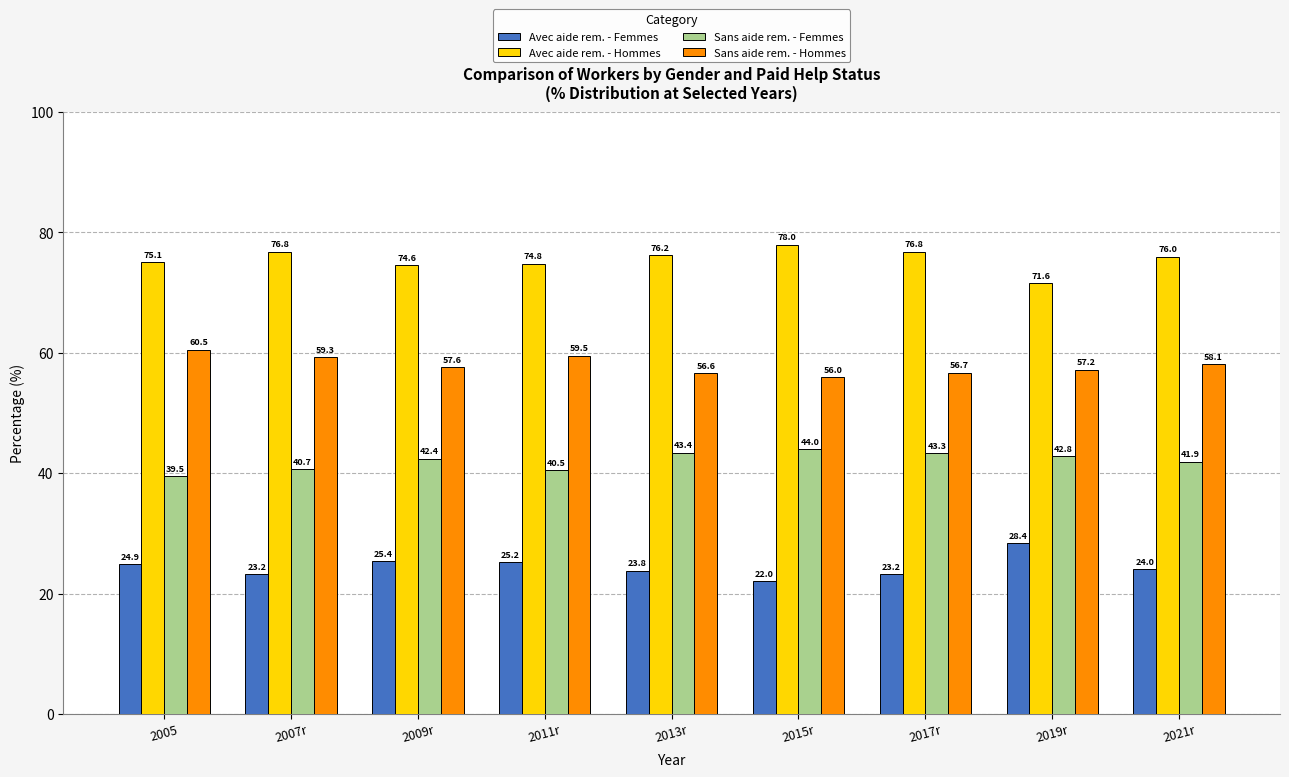

List the labels in order of Sans aide rem. - Hommes value, largest first.

2005, 2011r, 2007r, 2021r, 2009r, 2019r, 2017r, 2013r, 2015r